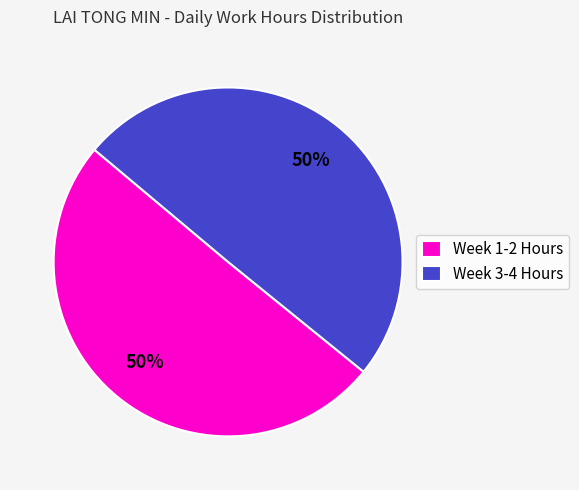

What is the ratio of the value at Week 3-4 Hours to the value at Week 1-2 Hours?

1.0